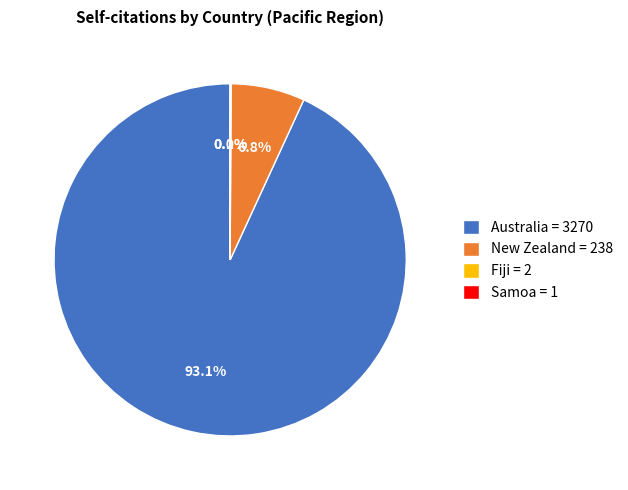

Does any single category account for the majority?

Yes